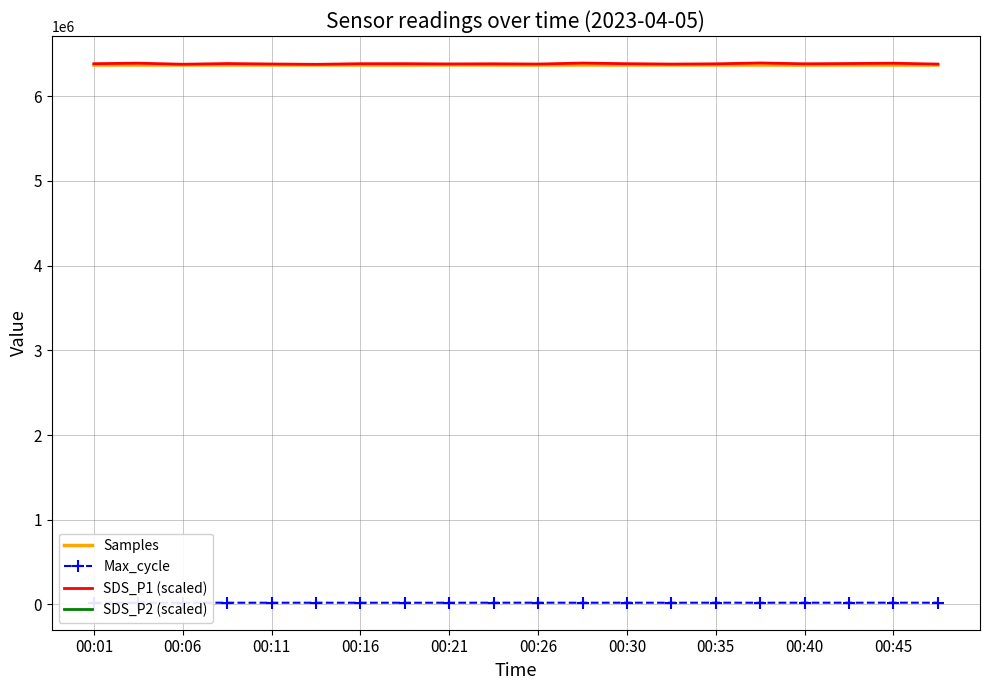

True or false: Max_cycle and SDS_P2 (scaled) cross at least once.

False